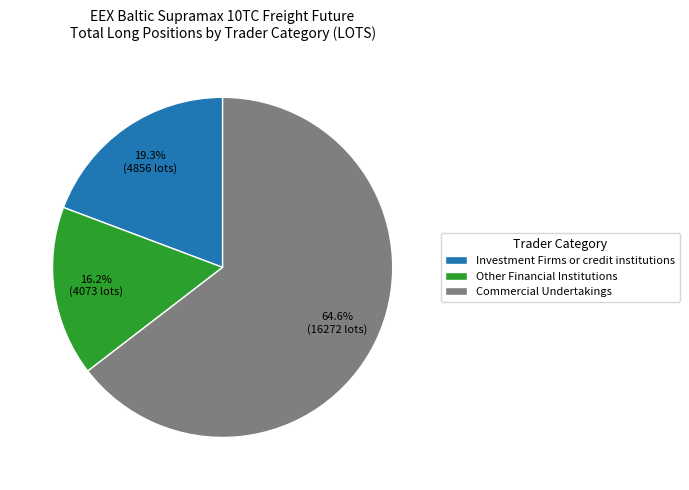

What is the majority slice?

Commercial Undertakings